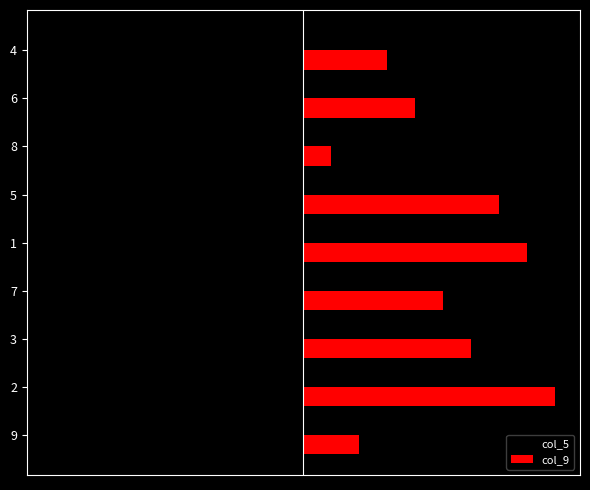

Rank the series by their maximum value, from highest to lowest.

col_9, col_5